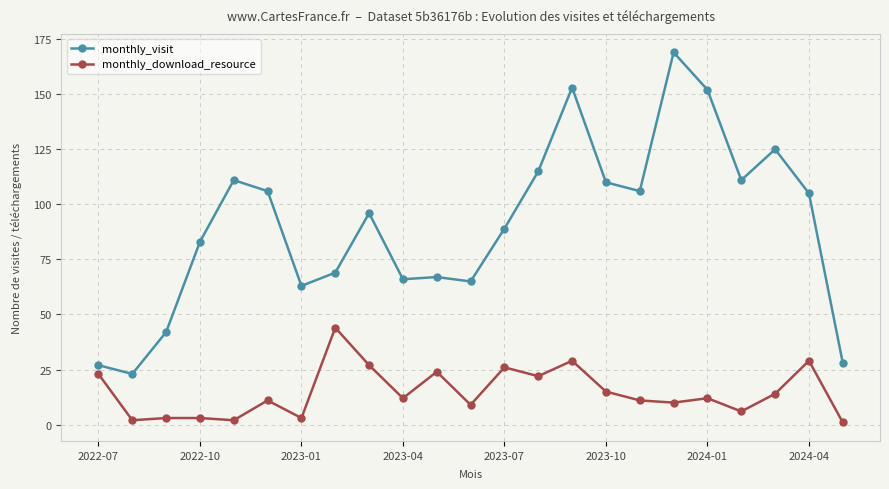

What are all the series names shown in the legend?

monthly_visit, monthly_download_resource